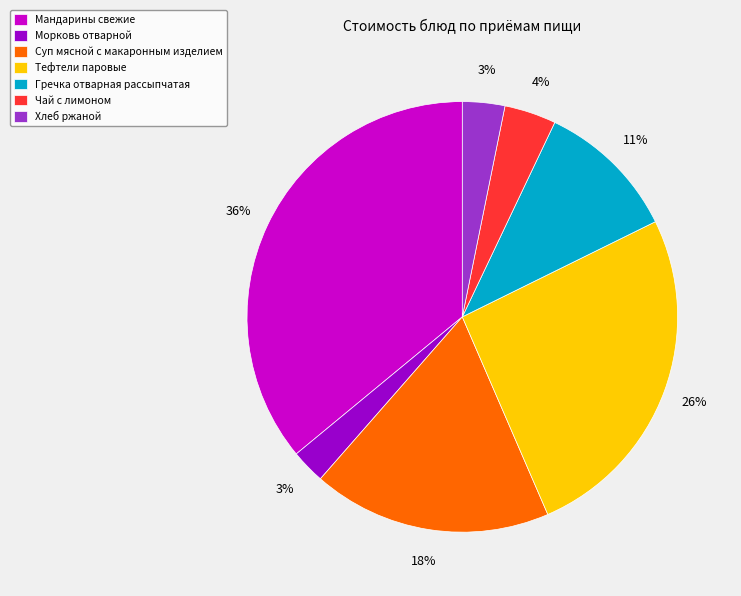

Approximately how many times larger is the value at Тефтели паровые compared to Мандарины свежие?

0.7